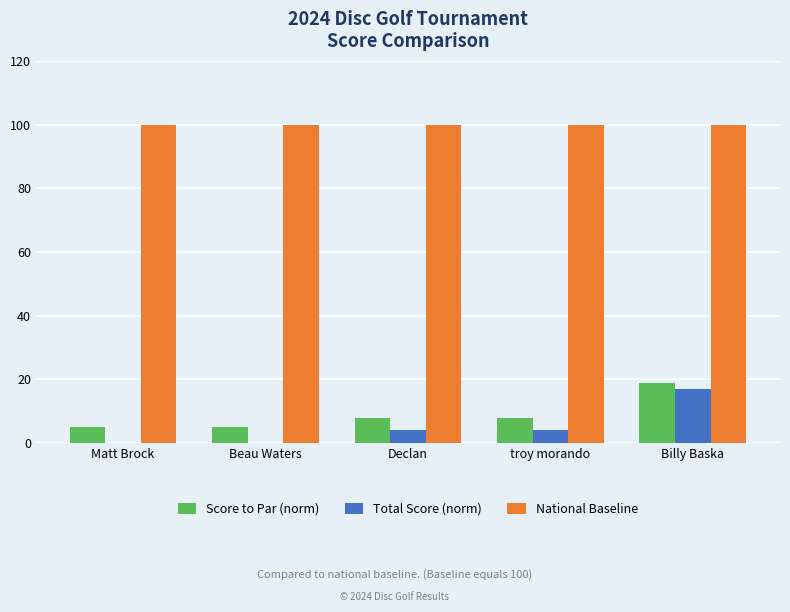

Are the bars horizontal?

No